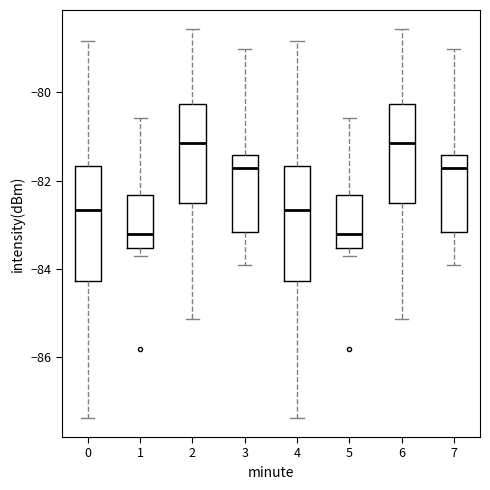

Reading left to right, transcribe this box plot: for each box, give where its median line is, the range the box spans, and where its two whiskers end, as read against the y-axis. The values are not printed on the chart, so give them approximately, as read against the axis.

0: median -82.6, box -84.2 to -81.6, whiskers -87.4 to -78.8
1: median -83.2, box -83.6 to -82.4, whiskers -83.8 to -80.6
2: median -81.2, box -82.6 to -80.2, whiskers -85.2 to -78.6
3: median -81.8, box -83.2 to -81.4, whiskers -84.0 to -79.0
4: median -82.6, box -84.2 to -81.6, whiskers -87.4 to -78.8
5: median -83.2, box -83.6 to -82.4, whiskers -83.8 to -80.6
6: median -81.2, box -82.6 to -80.2, whiskers -85.2 to -78.6
7: median -81.8, box -83.2 to -81.4, whiskers -84.0 to -79.0